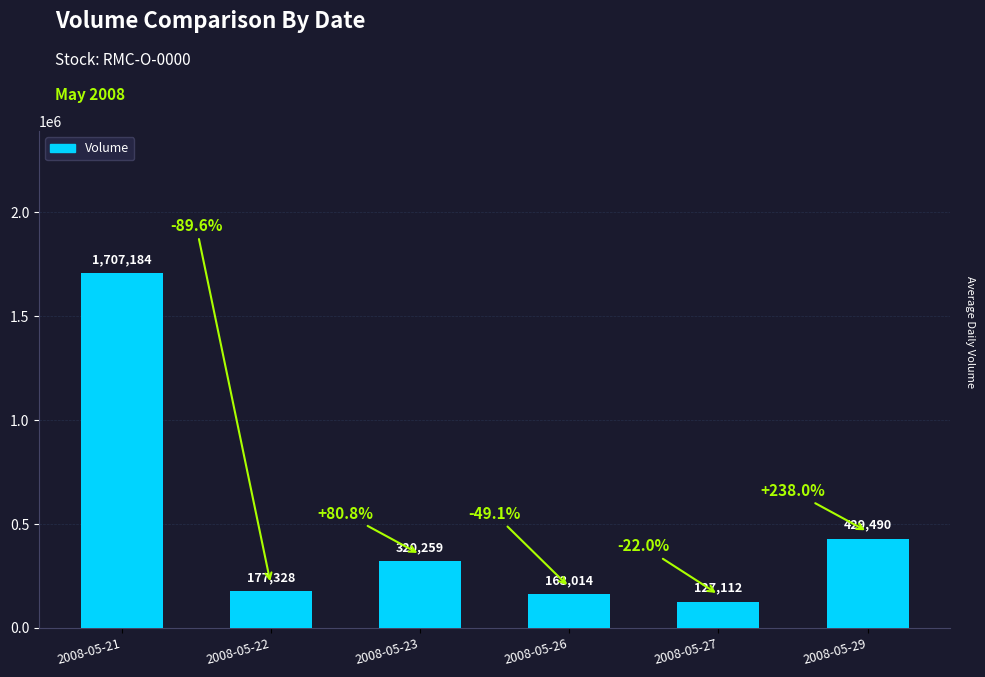

Rank the categories by value from lowest to highest.

2008-05-27, 2008-05-26, 2008-05-22, 2008-05-23, 2008-05-29, 2008-05-21